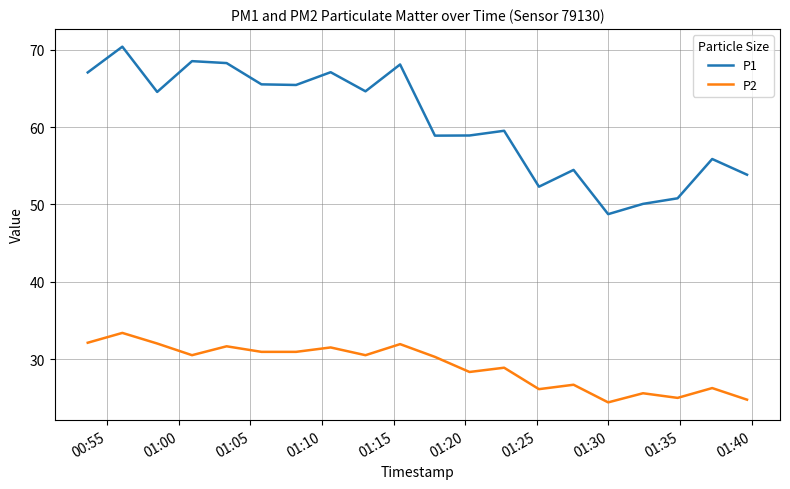

Which series has the widest spread of values?

P1